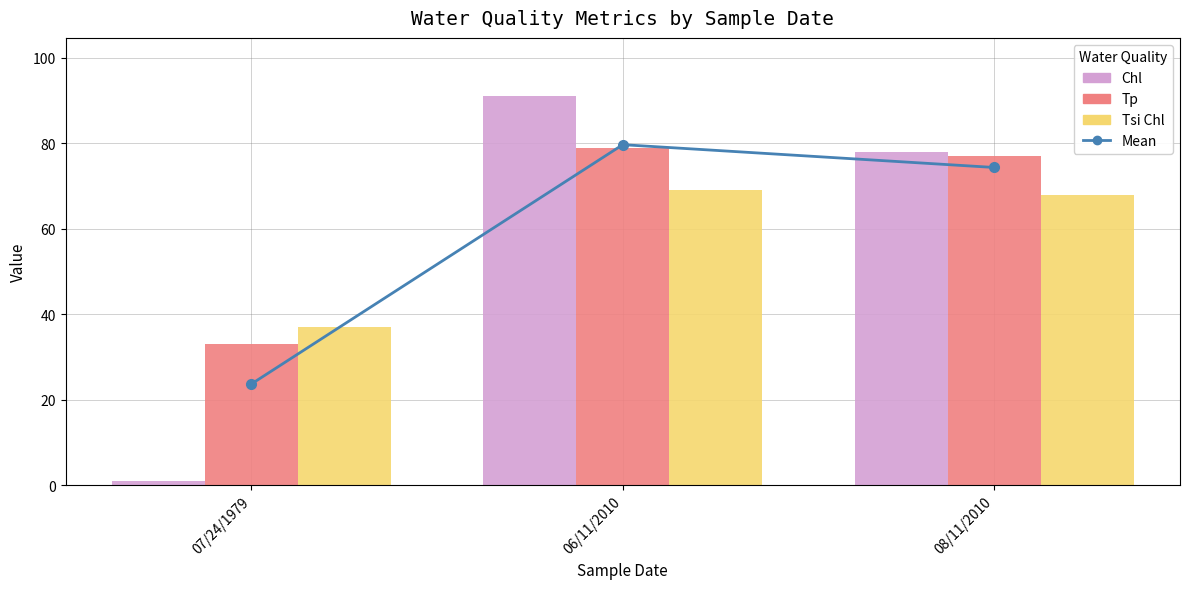

How many groups of bars are there?

3